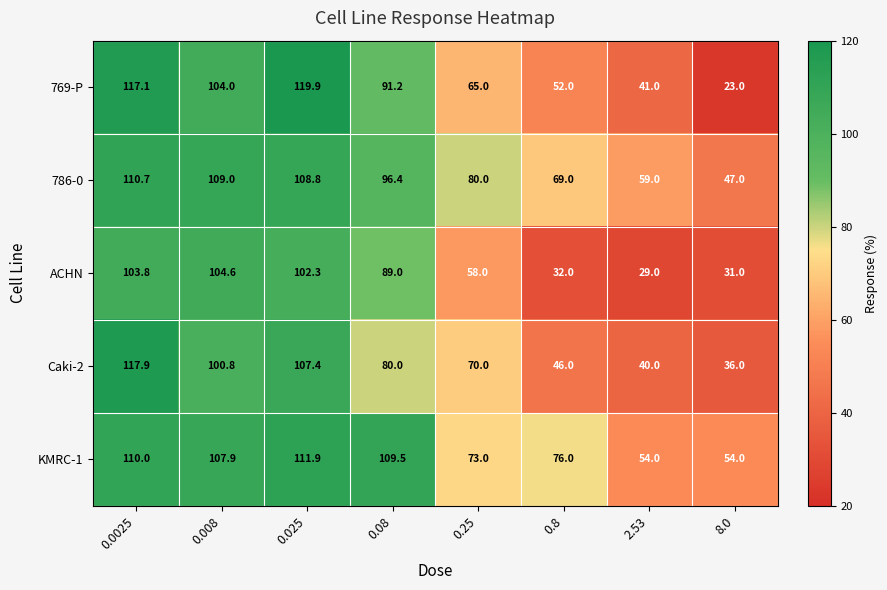

True or false: 786-0 has a value of 63.4 at 8.0.

False